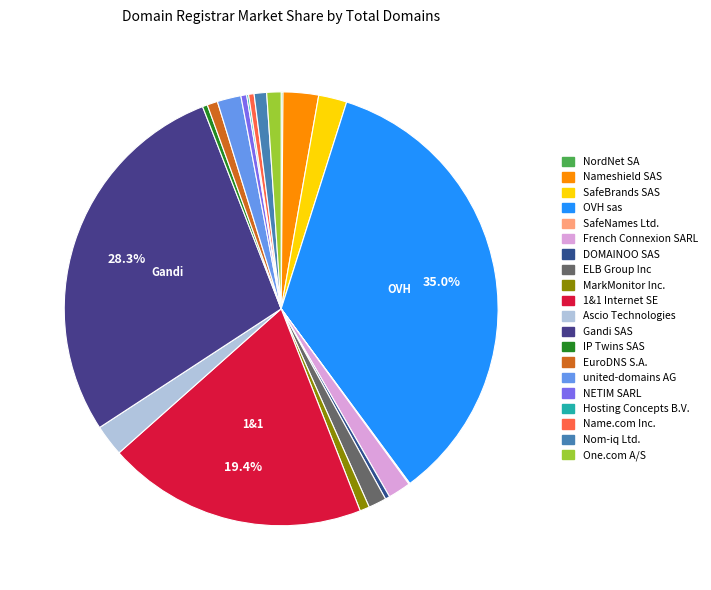

How many slices are in this pie chart?

20